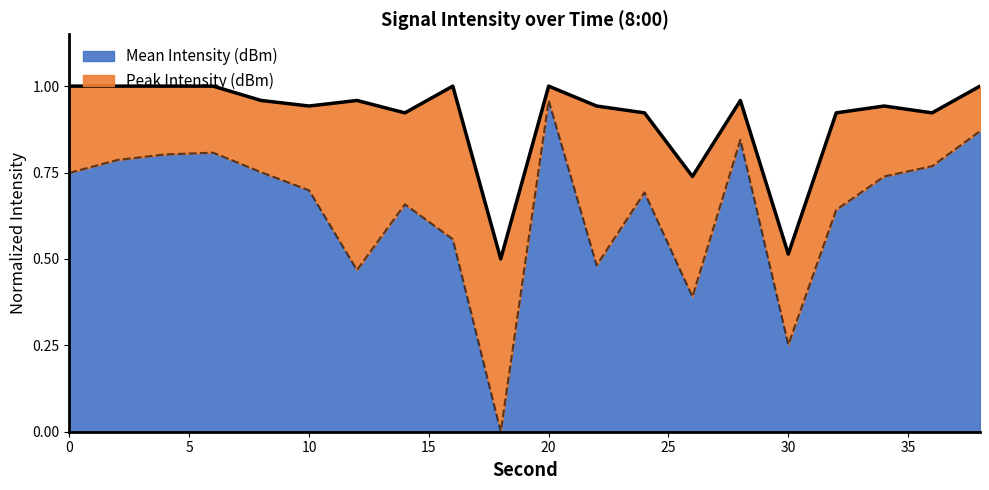

Rank the categories by Mean Intensity (dBm) value from lowest to highest.

18, 30, 26, 12, 22, 16, 32, 14, 24, 10, 34, 0, 8, 36, 2, 4, 6, 28, 38, 20